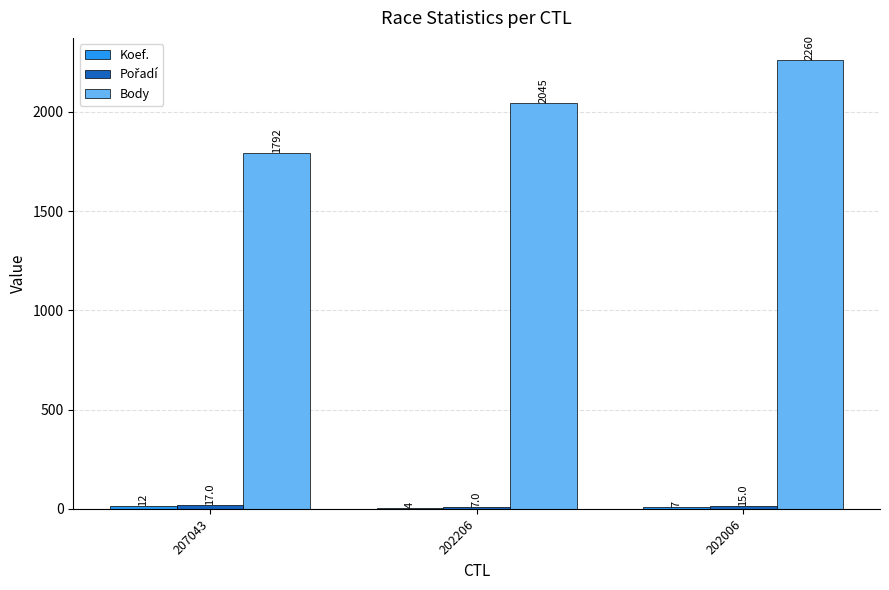

At which category is the sum across all series the highest?

202006